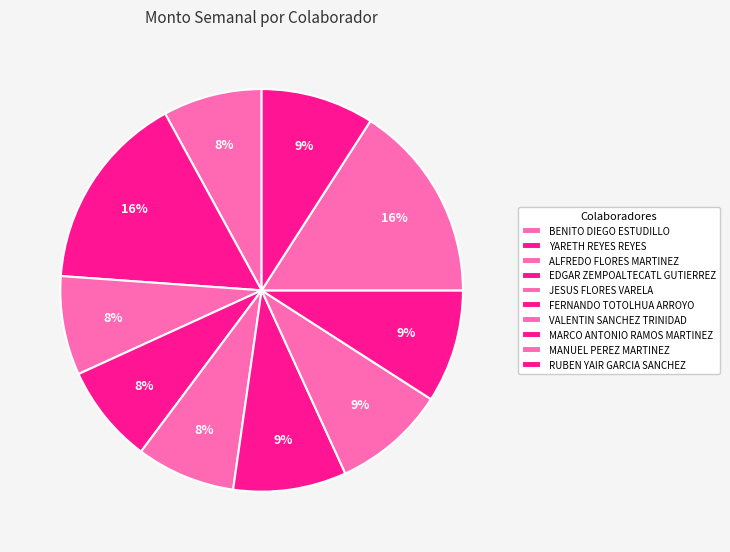

To the nearest percent, what portion does JESUS FLORES VARELA represent?

8%